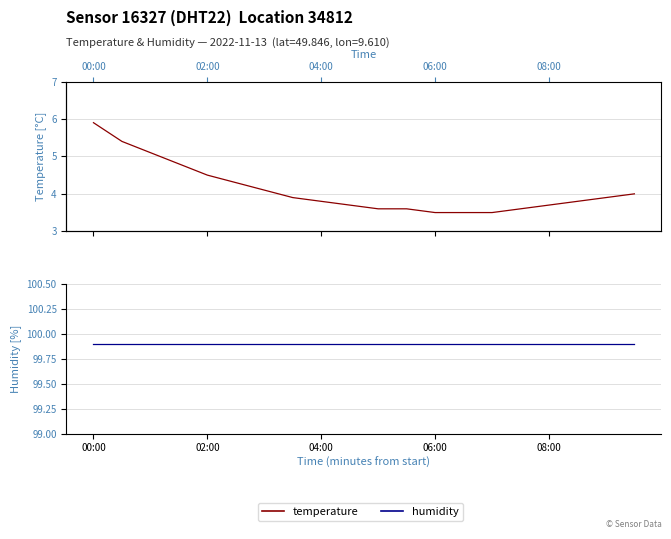

What is the value of the humidity point at the 6th from the left?

99.9